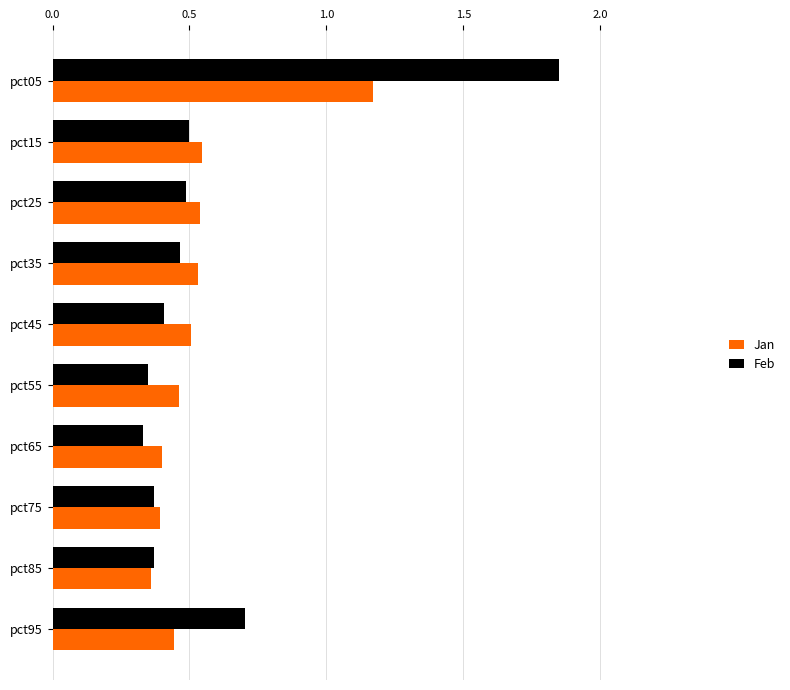

Count the Jan values in the range 0 to 1.

9